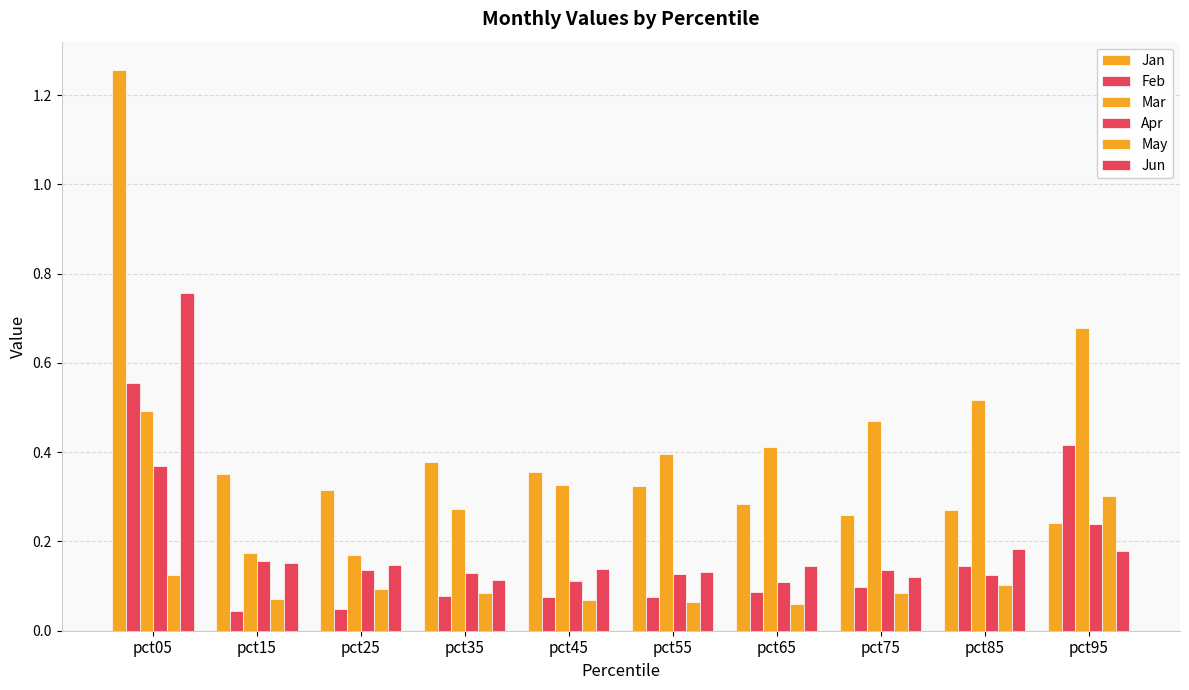

What is the minimum value for Mar?

0.2